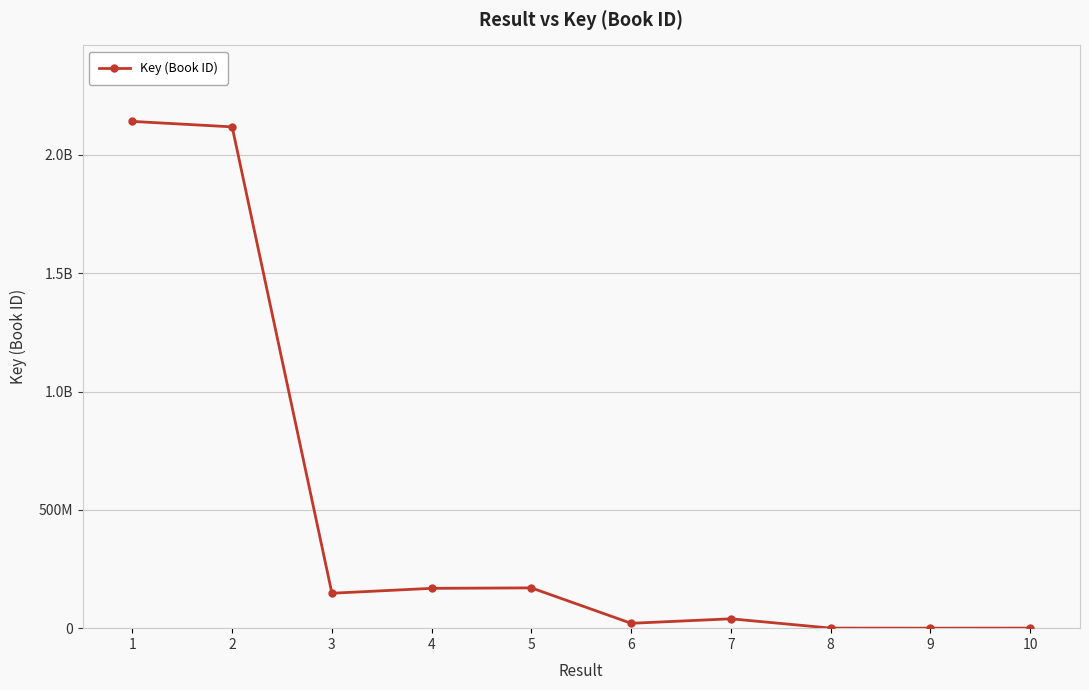

Reading left to right, transcribe all the data shown in this chart.

2141918294	2118869031	147630378	168362949	170271290	20601212	39546447	329879	5492	325862